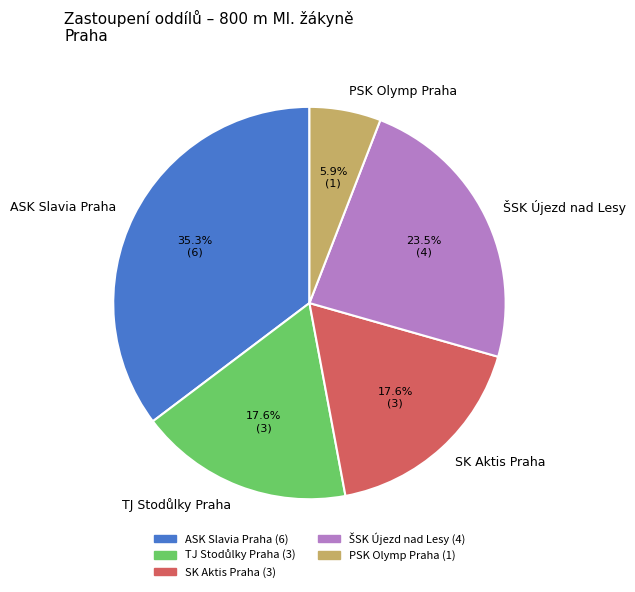

Is the sum of ASK Slavia Praha and PSK Olymp Praha greater than half?

No